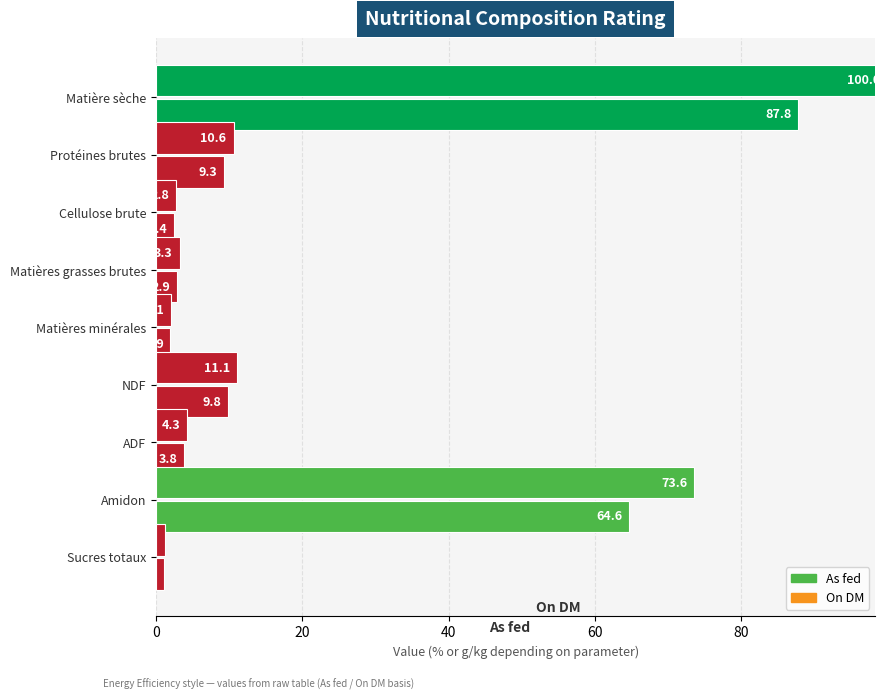

What are all the series names shown in the legend?

As fed, On DM